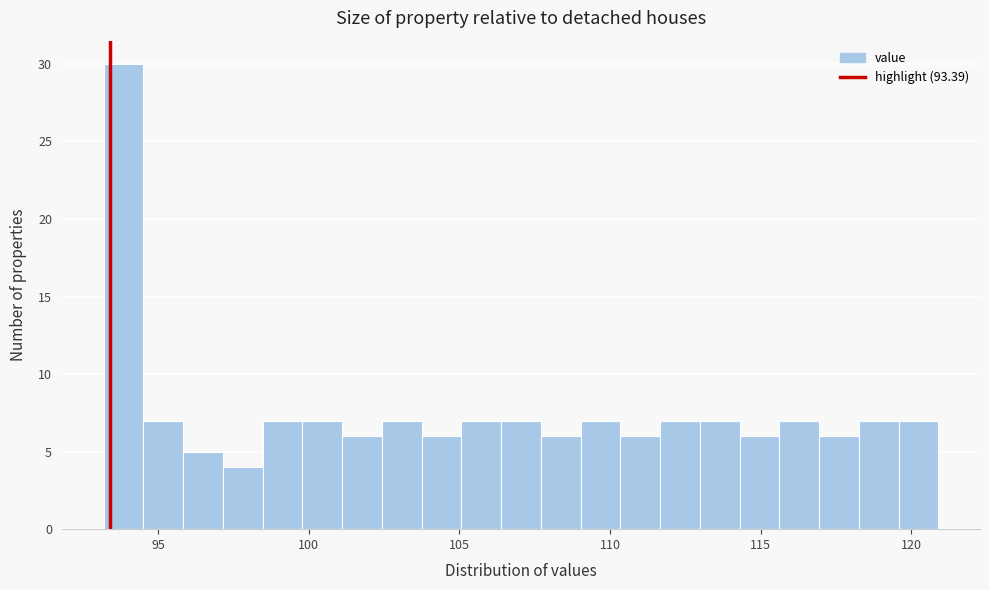

Read against the x-axis, roughly where is the centre of the tallest bar?

94.0